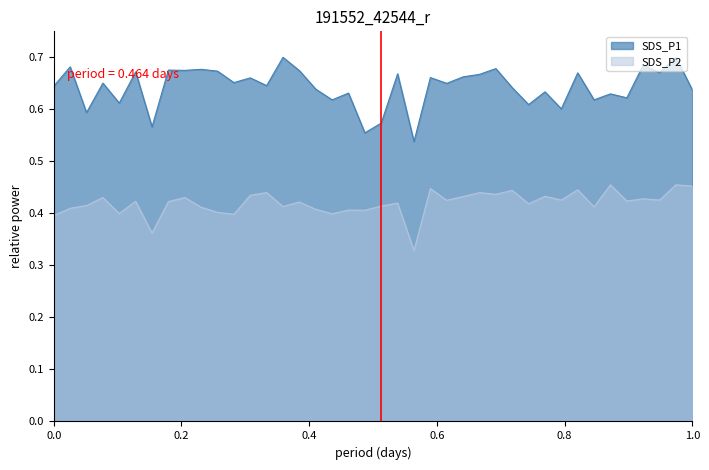

At how many categories does at least one series exceed 0?

40